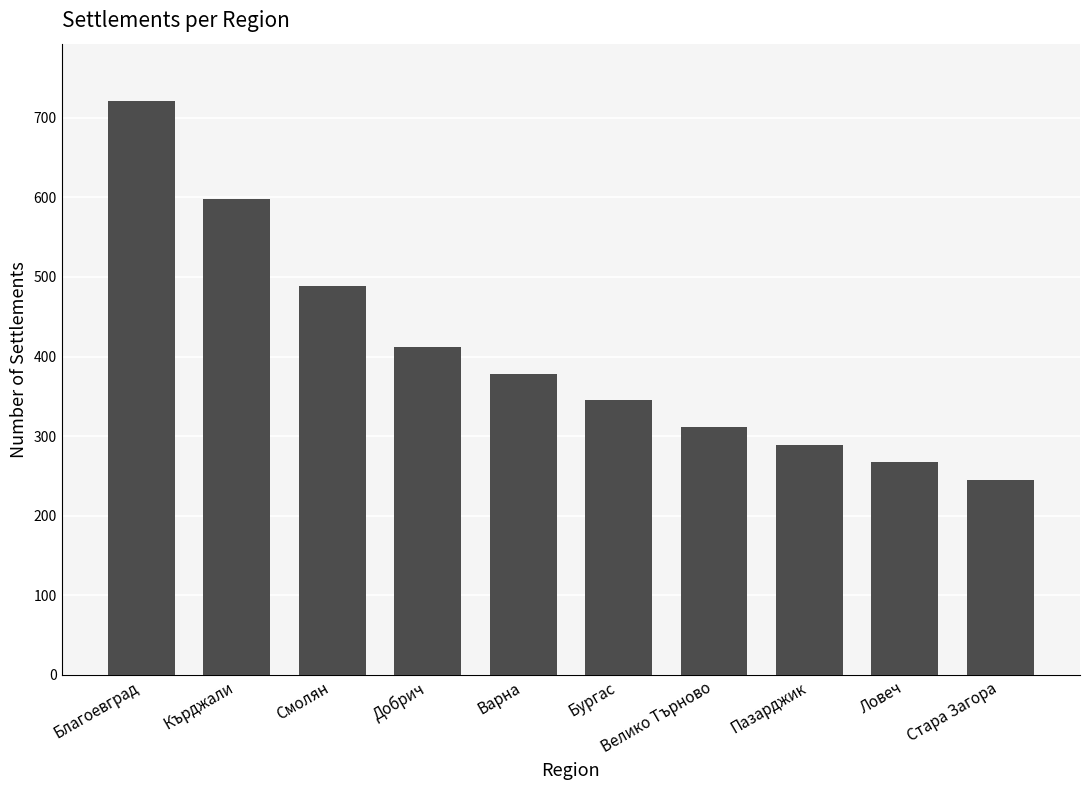

What is the difference between the maximum and minimum values?

476